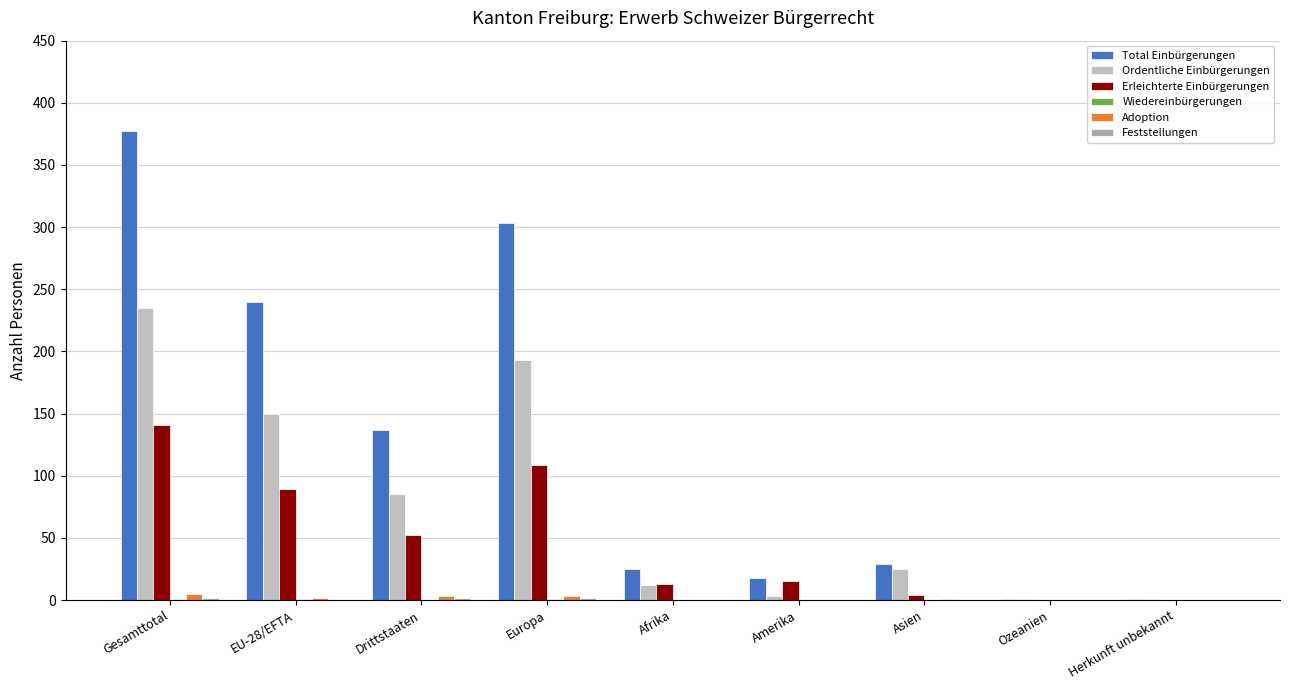

What is the difference between the Erleichterte Einbürgerungen values at Gesamttotal and Afrika?

128